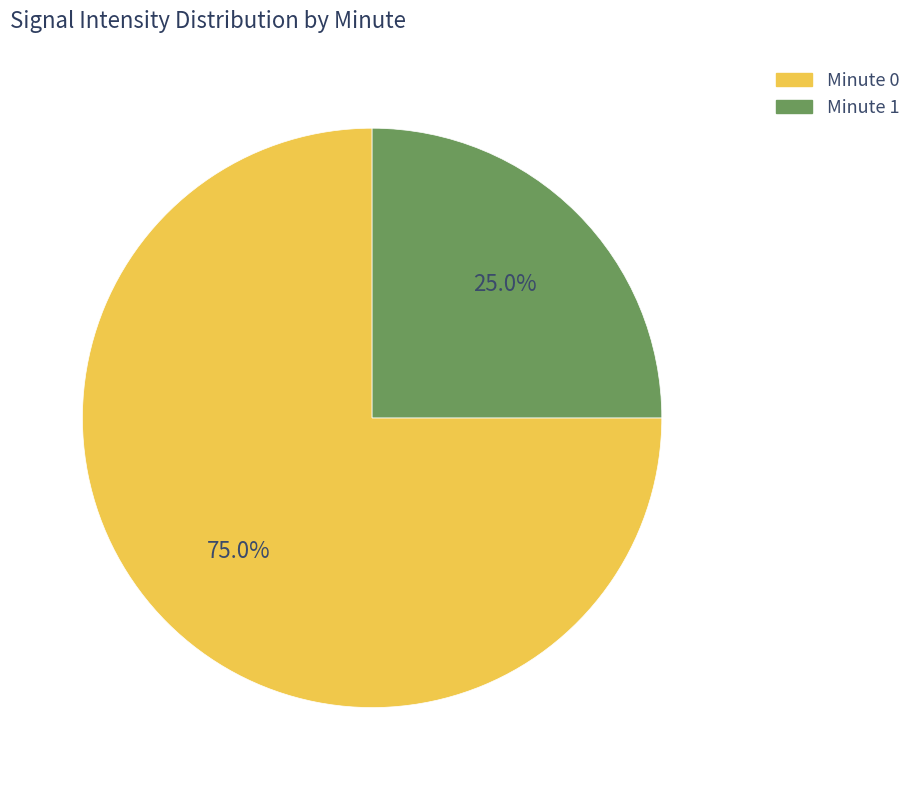

Is there a majority slice in this chart?

Yes